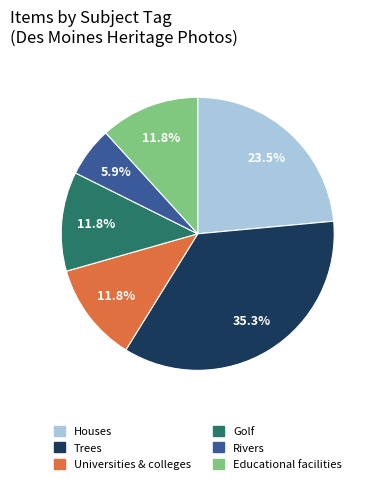

Is there any slice that represents more than half of the pie?

No